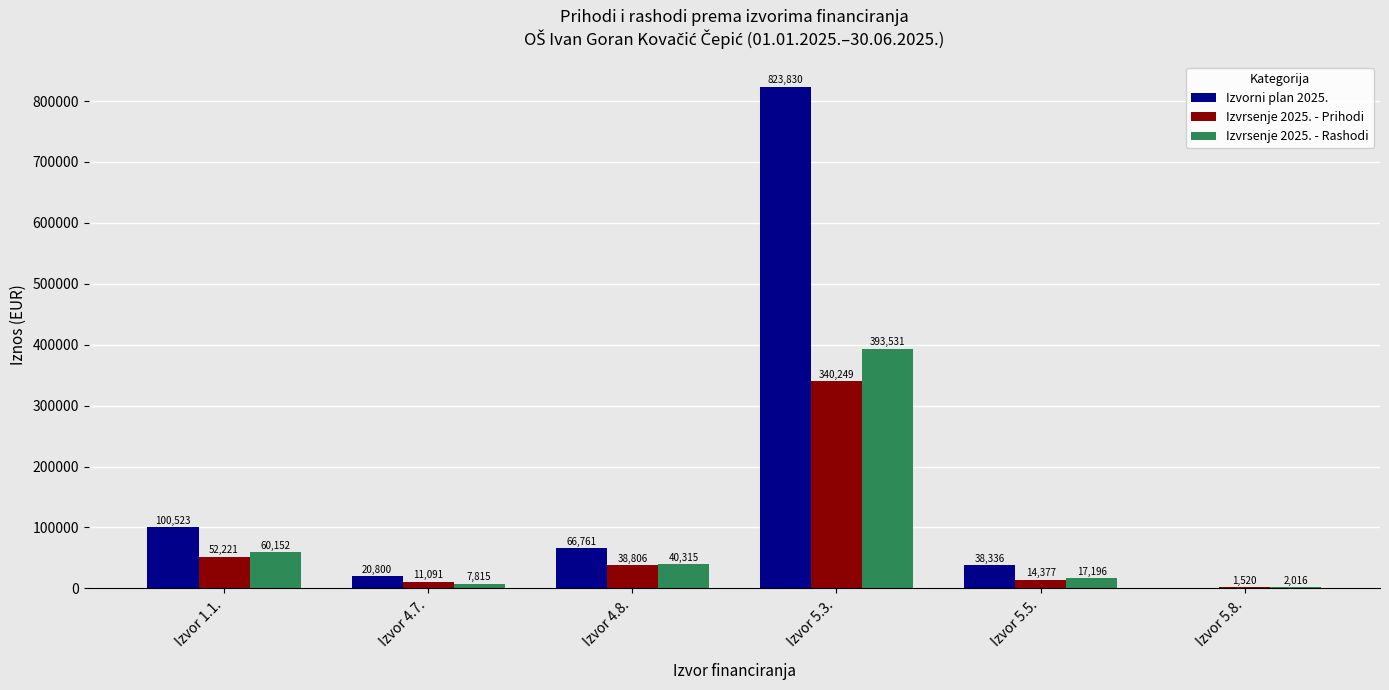

How many series are shown in this chart?

3